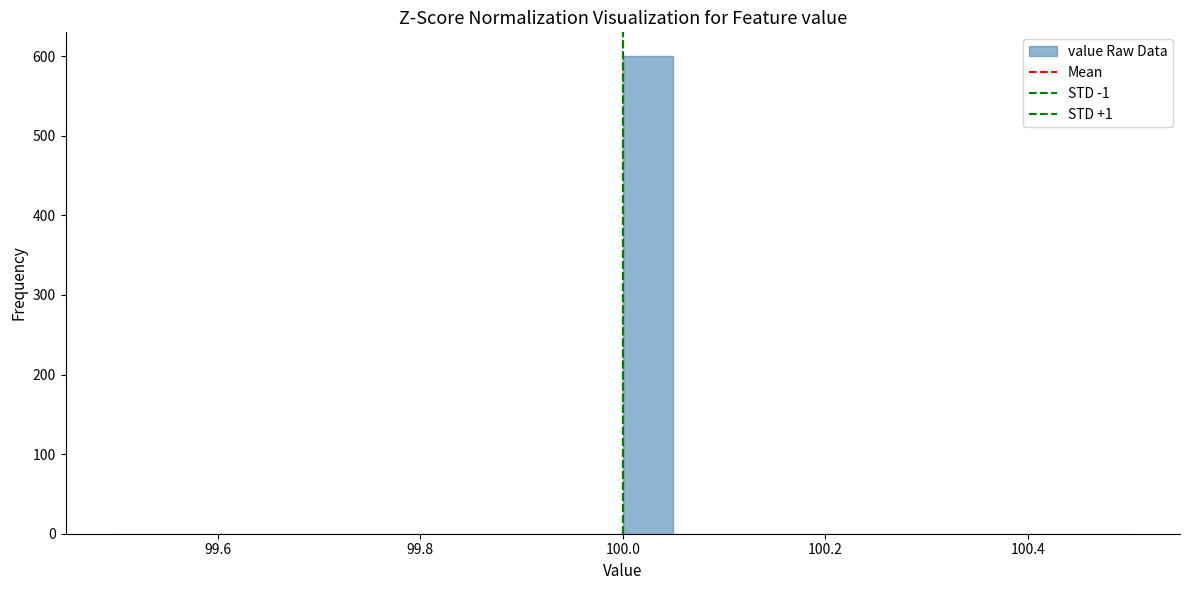

Read against the x-axis, roughly where is the centre of the tallest bar?

100.02